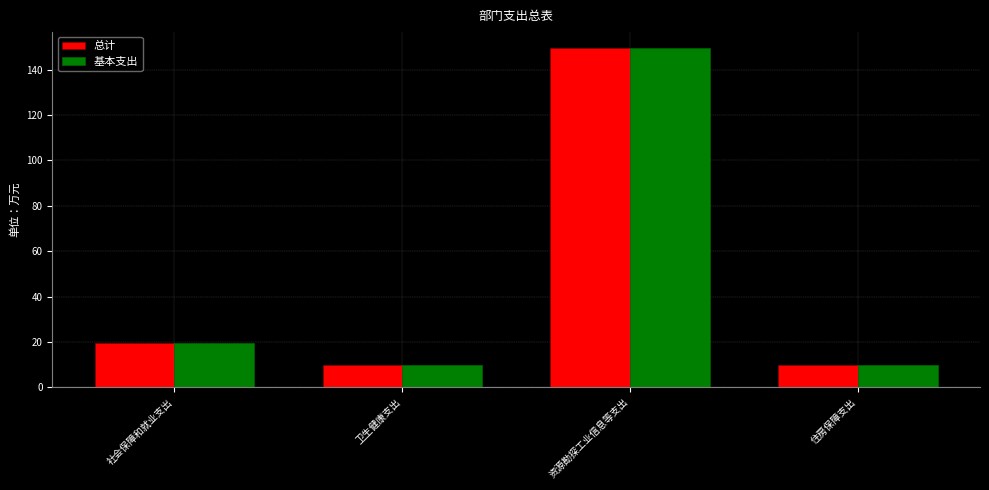

The 基本支出 series shows 10.5 at 社会保障和就业支出. True or false?

False